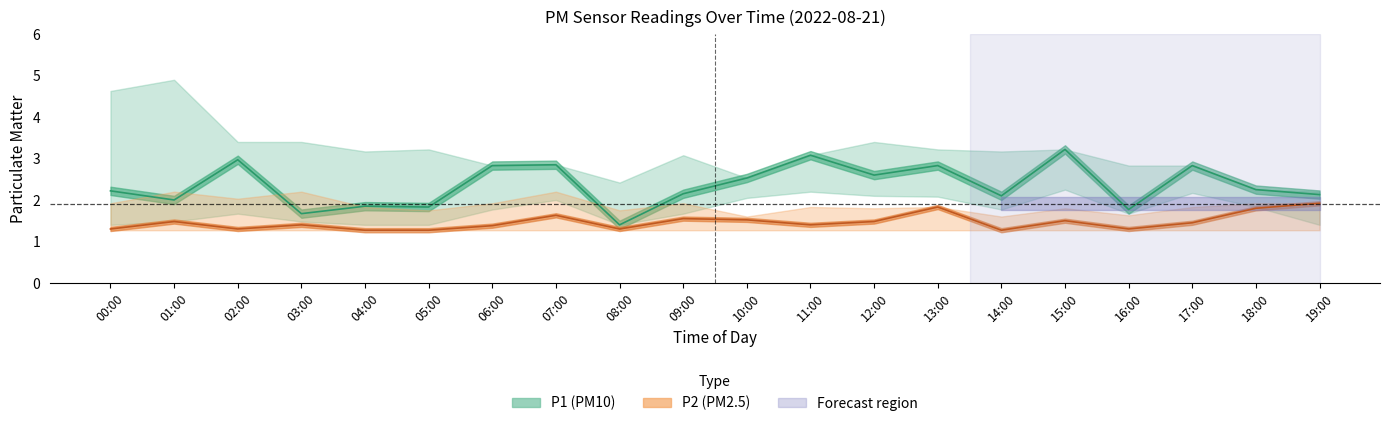

Where does the P1 series first go above 2?

00:00